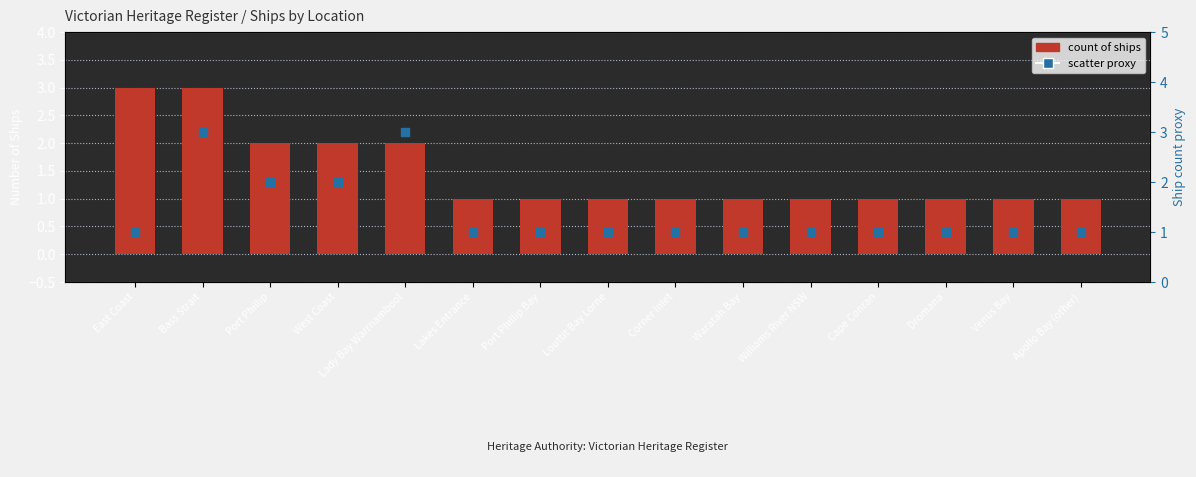

Which series reaches the minimum Y coordinate?

Count of Ships